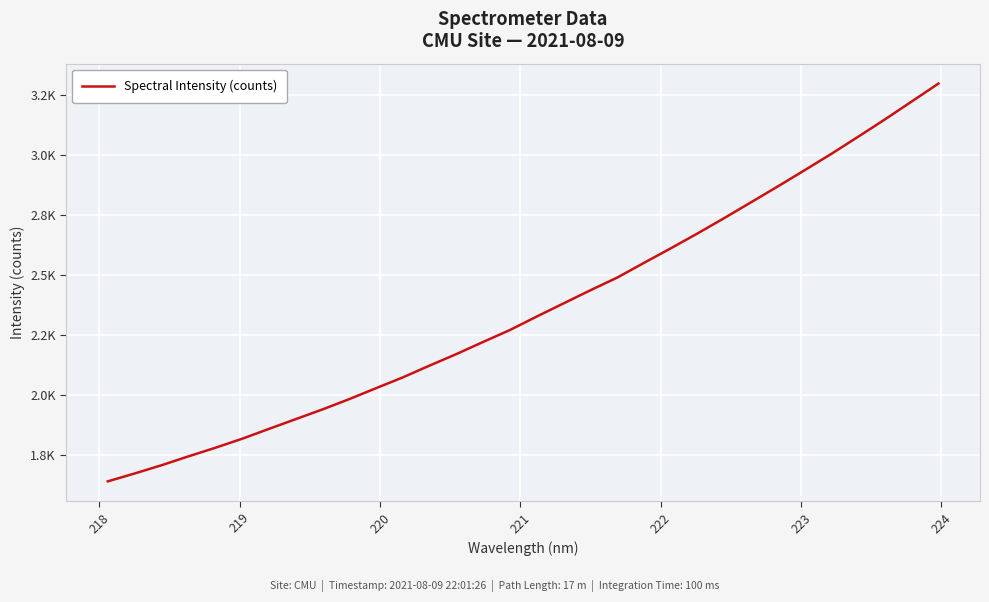

What is the minimum value shown in the chart?

1640.5